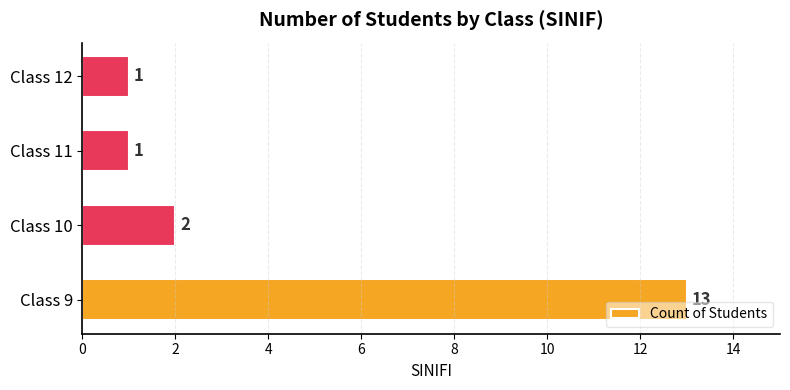

At which label is the value closest to 7?

Class 10